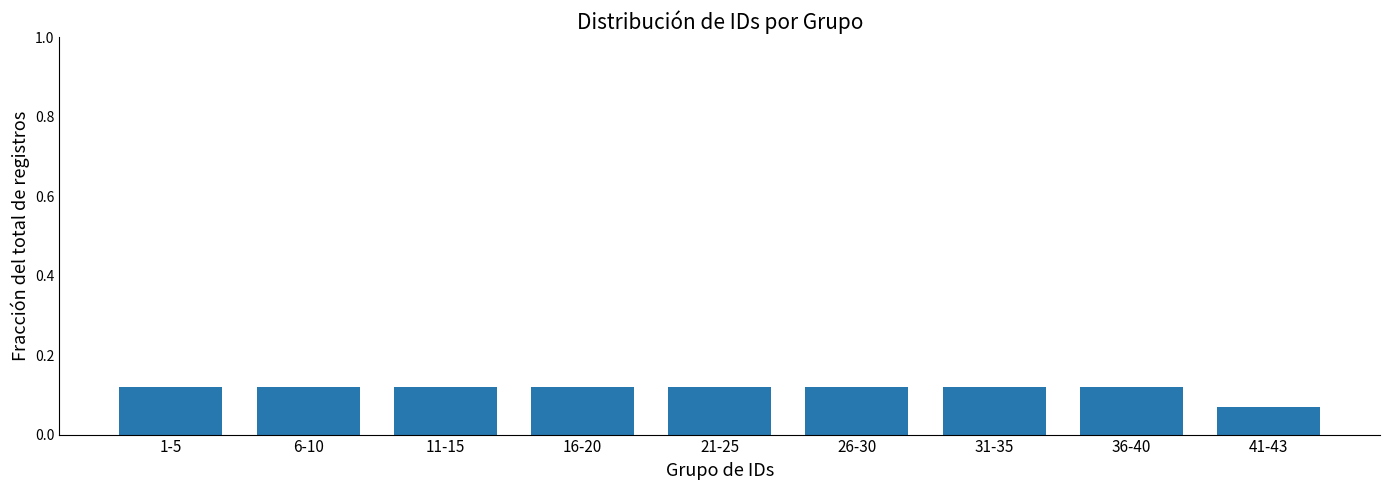

The chart shows a value of 0.0 at 26-30. True or false?

False